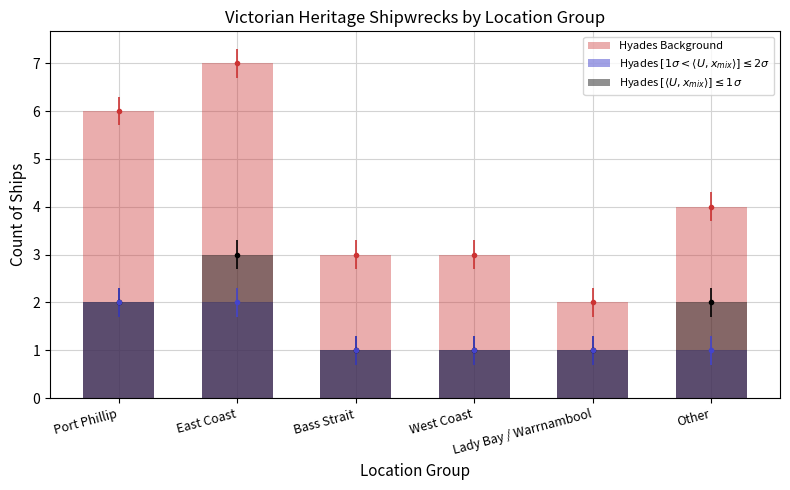

At Lady Bay / Warrnambool, list the series in order from largest to smallest.

Hyades Background, Hyades $[1\sigma < \langle U, x_{mix}\rangle] \leq 2\sigma$, Hyades $[\langle U, x_{mix}\rangle] \leq 1\sigma$